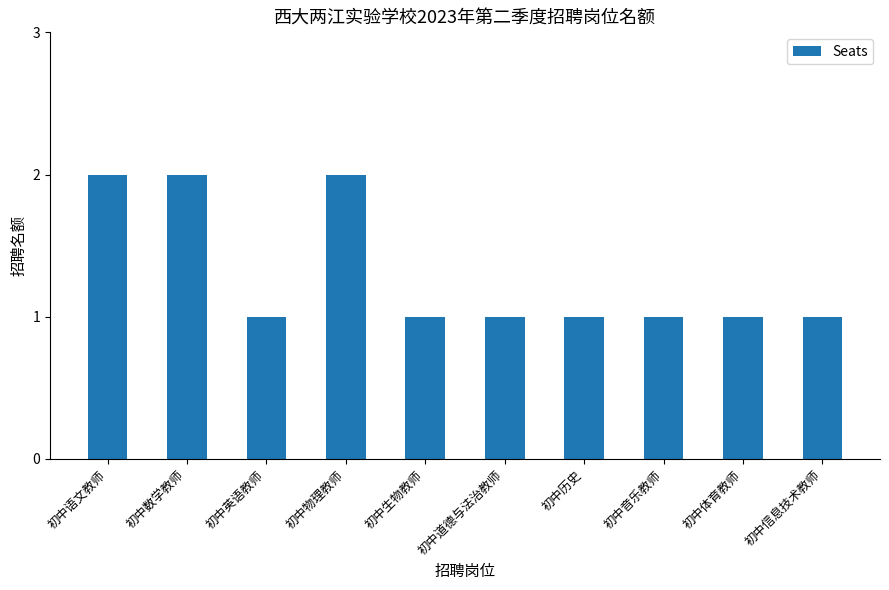

What is the difference between the maximum and second lowest values?

1